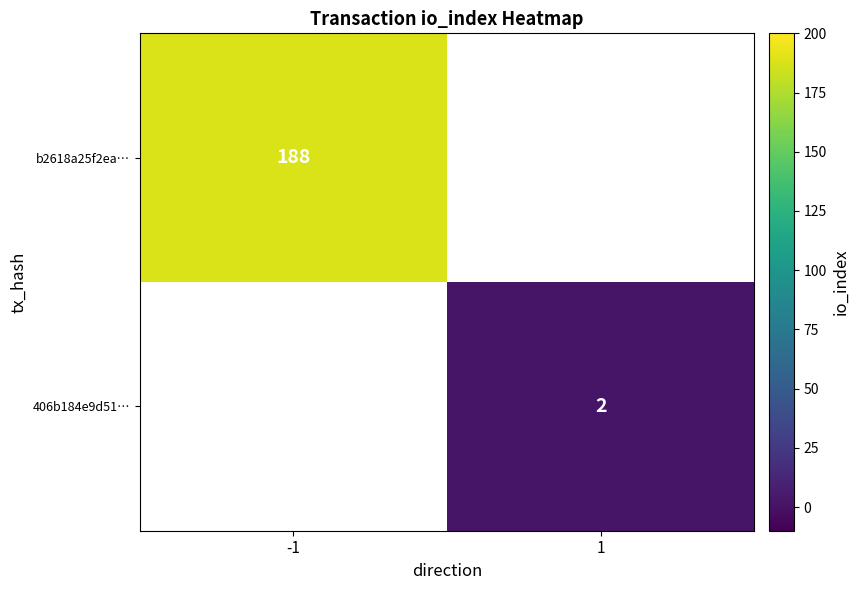

What is the maximum value shown in the chart?

188.0